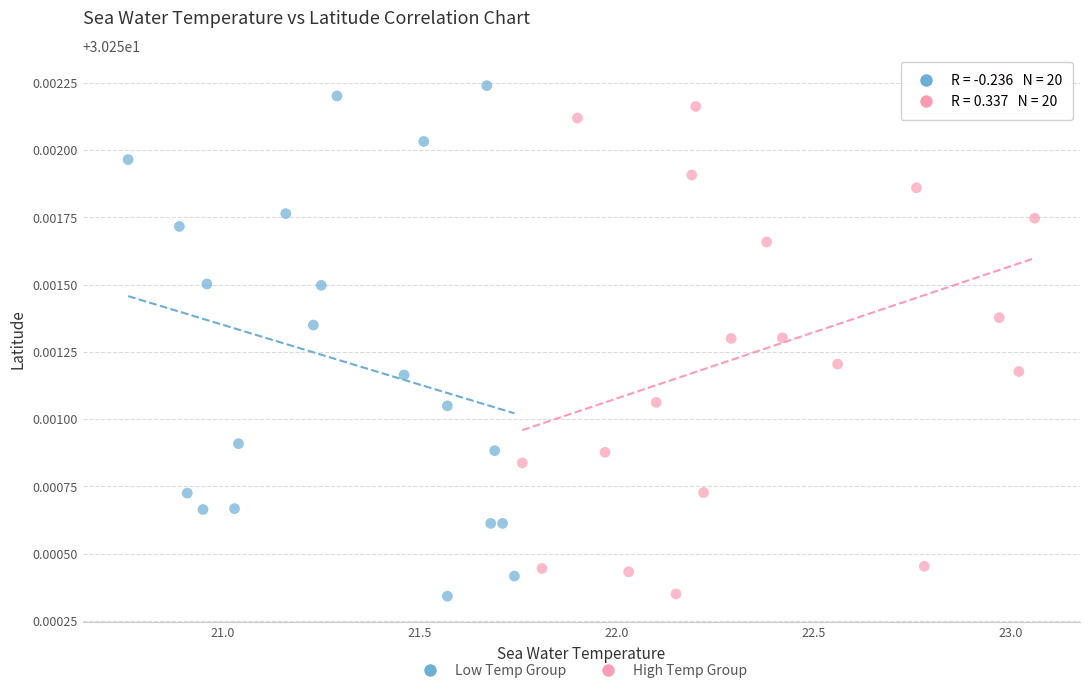

What are all the series names shown in the legend?

Low Temp Group, High Temp Group